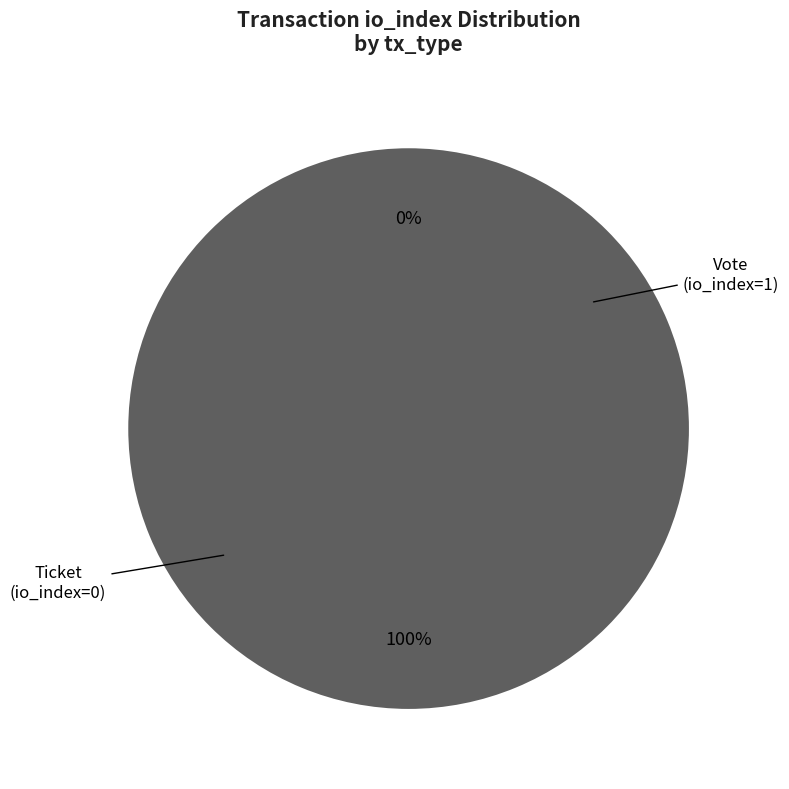

Which slice is the smallest?

Ticket (io_index=0)